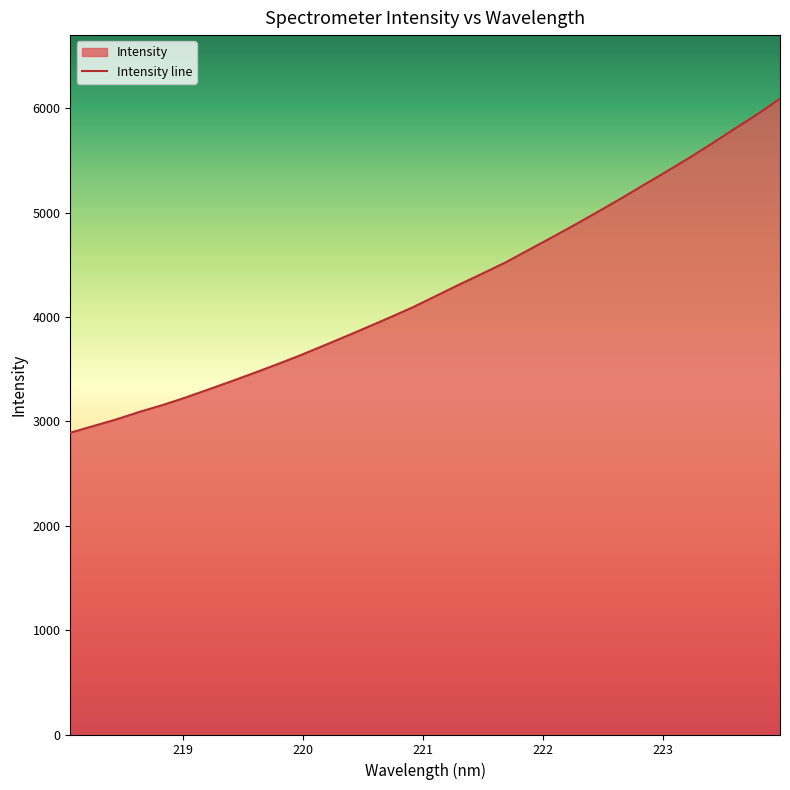

Reading left to right, transcribe all the data shown in this chart.

218.0596=2890.8	218.2508=2954.7	218.442=3017.8	218.6332=3089.3	218.8244=3154.2	219.0156=3225.8	219.2067=3303.1	219.3979=3381.5	219.589=3461.8	219.7801=3544.3	219.9712=3629.4	220.1623=3719.8	220.3533=3811.6	220.5444=3905.3	220.7354=3999.8	220.9264=4097.8	221.1174=4205.0	221.3083=4312.4	221.4993=4416.7	221.6902=4522.1	221.8812=4640.9	222.0721=4759.0	222.263=4878.9	222.4538=5003.2	222.6447=5128.4	222.8355=5258.9	223.0264=5388.2	223.2172=5519.7	223.408=5657.3	223.5987=5800.5	223.7895=5940.2	223.9802=6090.9